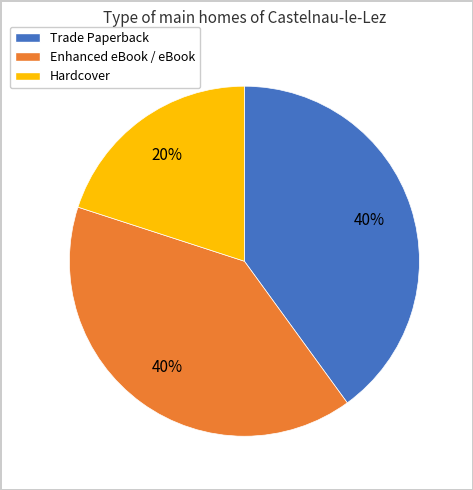

Which slice is the smallest?

Hardcover